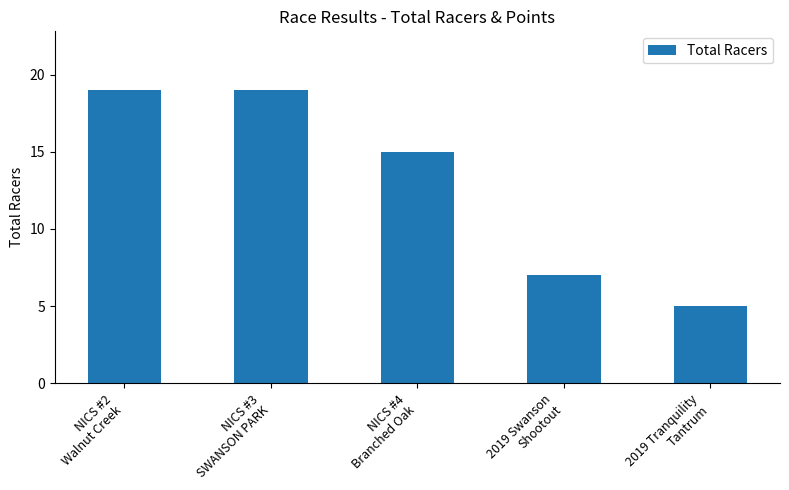

How many values are below 15?

2